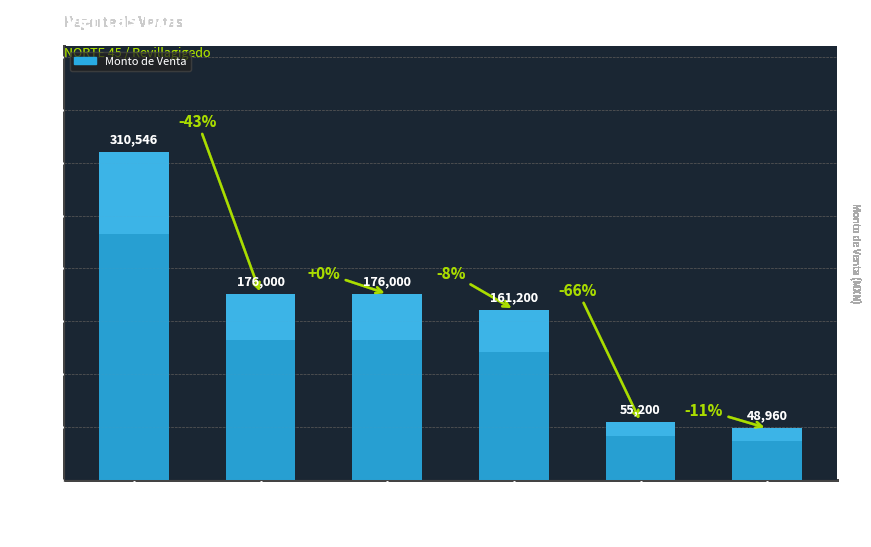

List the labels in order of value, largest first.

TIENDA GUADALAJARA, YESSICA VARAS, Luo Yi, Luis Esparragosa, TIENDA GUADALAJARA 2, MAGIC LED